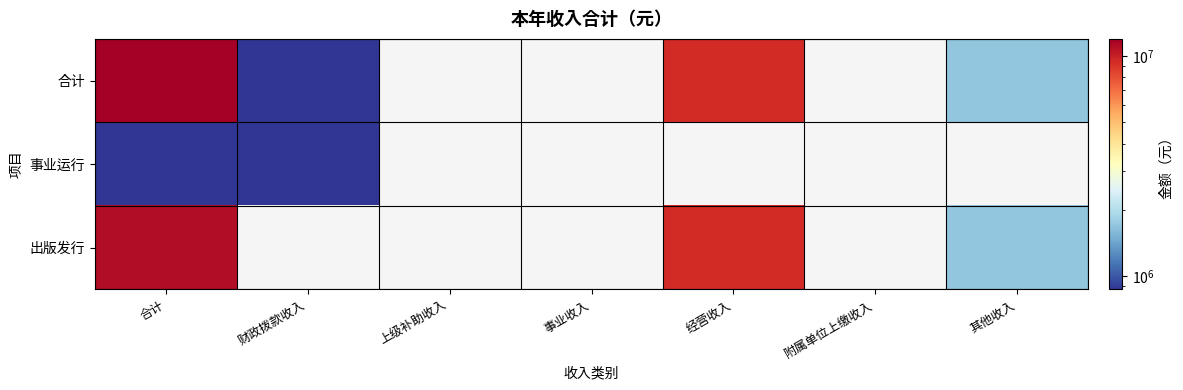

Which series has the widest spread of values?

合计